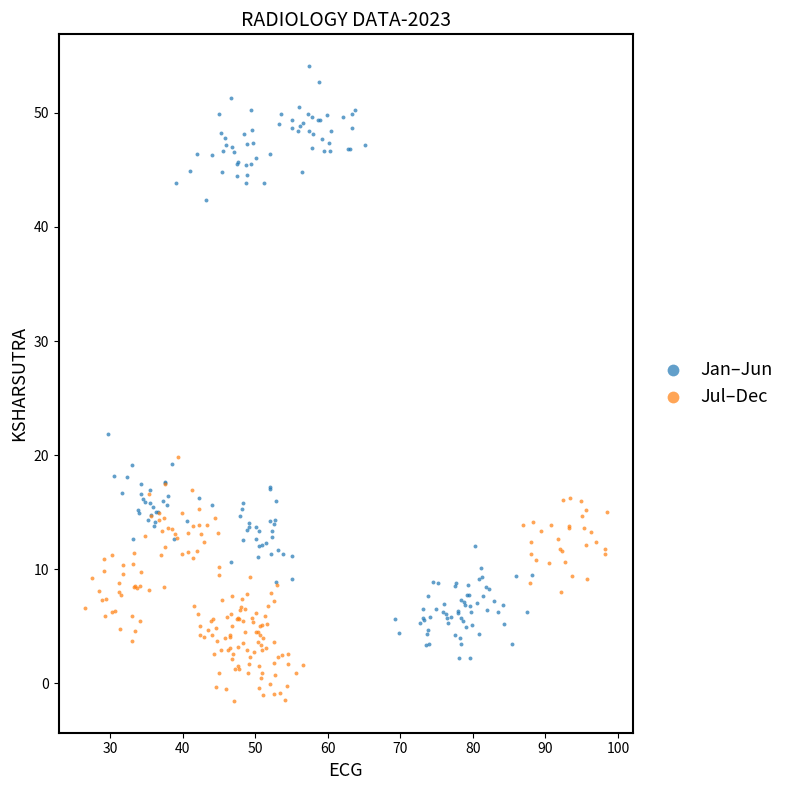

Which series contains the lowest Y value?

Jul–Dec